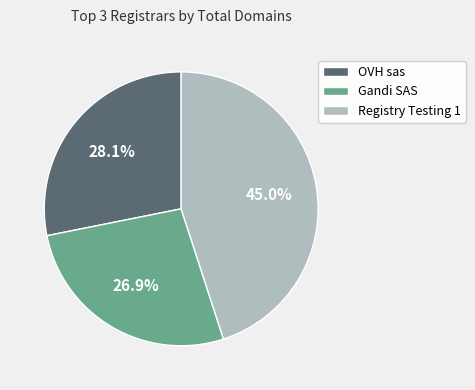

How many segments does this pie chart have?

3